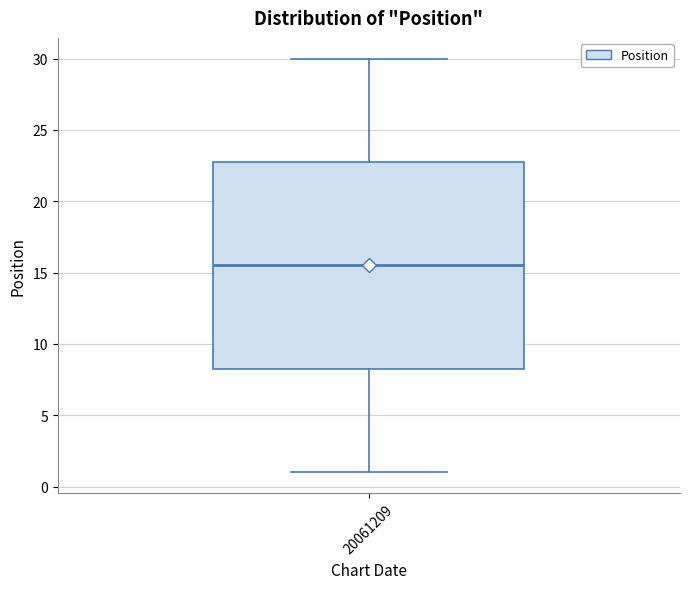

Transcribe this box plot: give where the median line is, the range the box spans, and where the two whiskers end, as read against the y-axis. The values are not printed on the chart, so give them approximately, as read against the axis.

median 15.5, box 8.5 to 23.0, whiskers 1.0 to 30.0